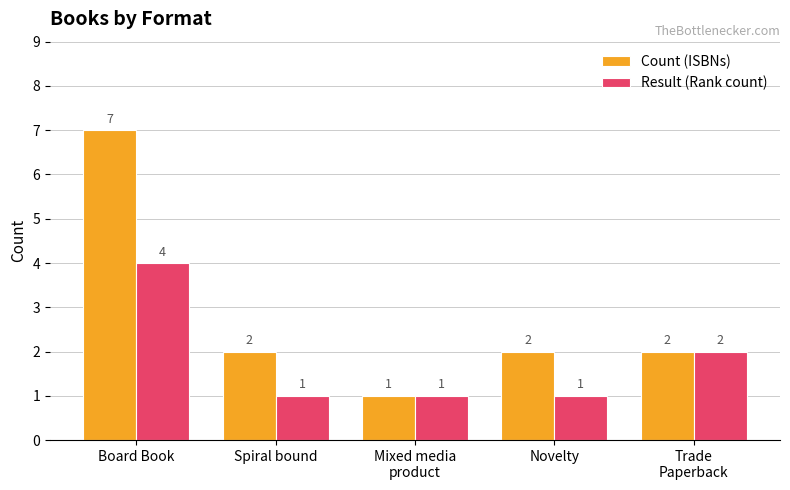

What is the label of the 4th bar from the right?

Spiral bound